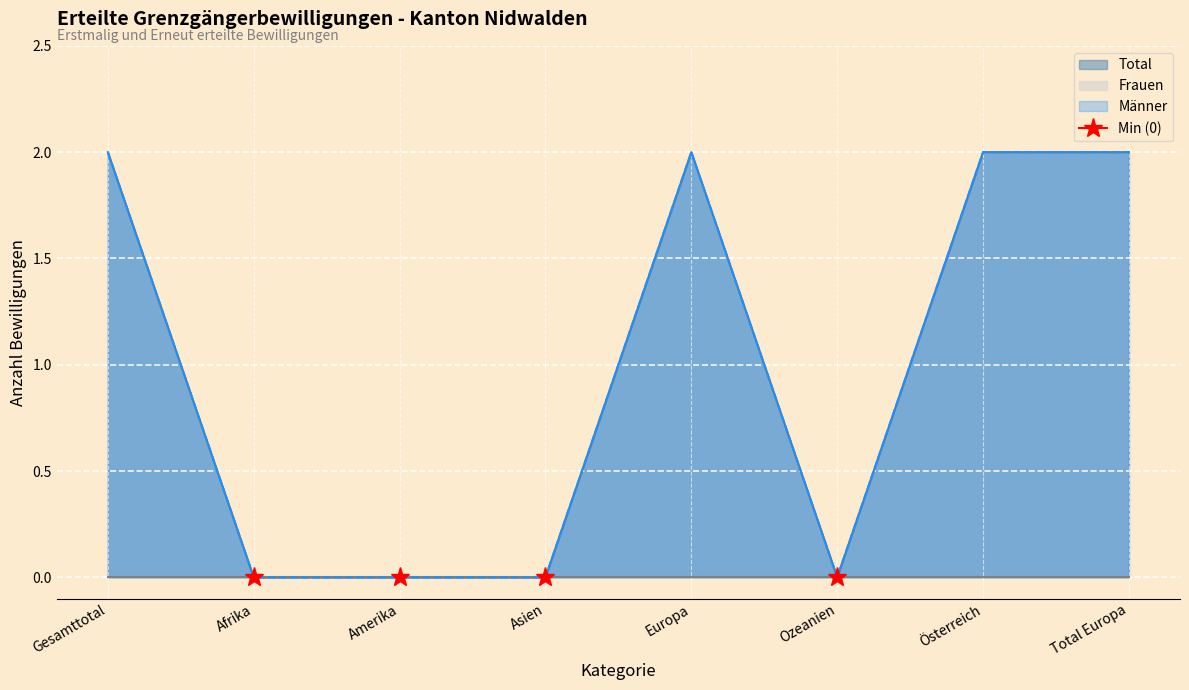

True or false: Männer and Total cross at least once.

False